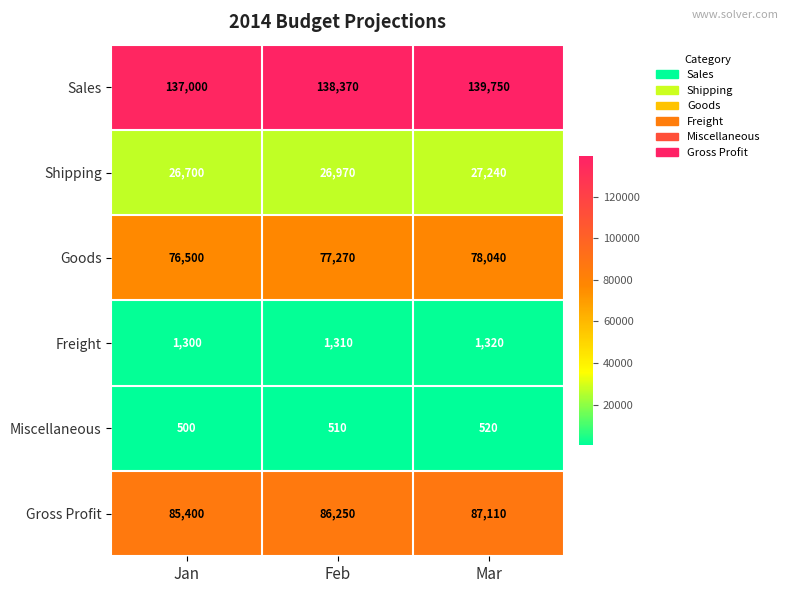

Reading left to right, transcribe all the data shown in this chart.

Sales: Jan=137000	Feb=138370	Mar=139750
Shipping: Jan=26700	Feb=26970	Mar=27240
Goods: Jan=76500	Feb=77270	Mar=78040
Freight: Jan=1300	Feb=1310	Mar=1320
Miscellaneous: Jan=500	Feb=510	Mar=520
Gross Profit: Jan=85400	Feb=86250	Mar=87110